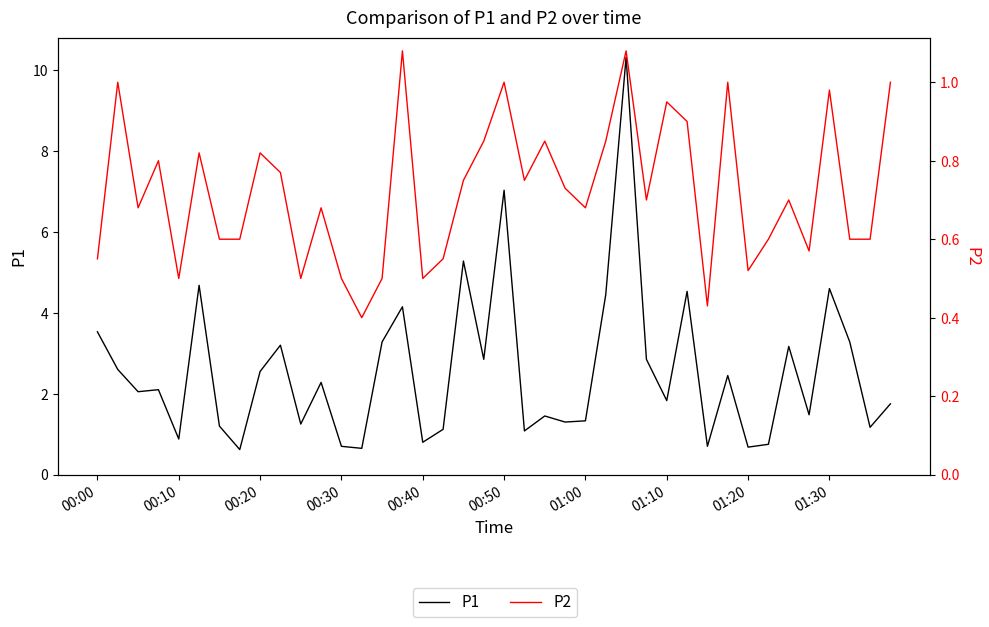

What is the maximum value shown in the chart?

10.3